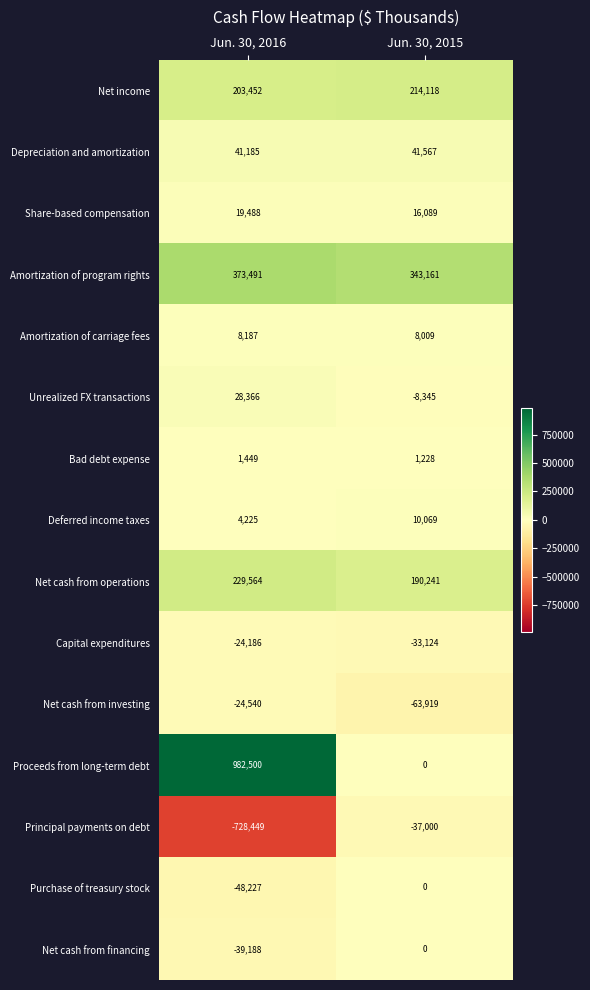

What is the difference between the Capital expenditures values at Jun. 30, 2015 and Jun. 30, 2016?

8938